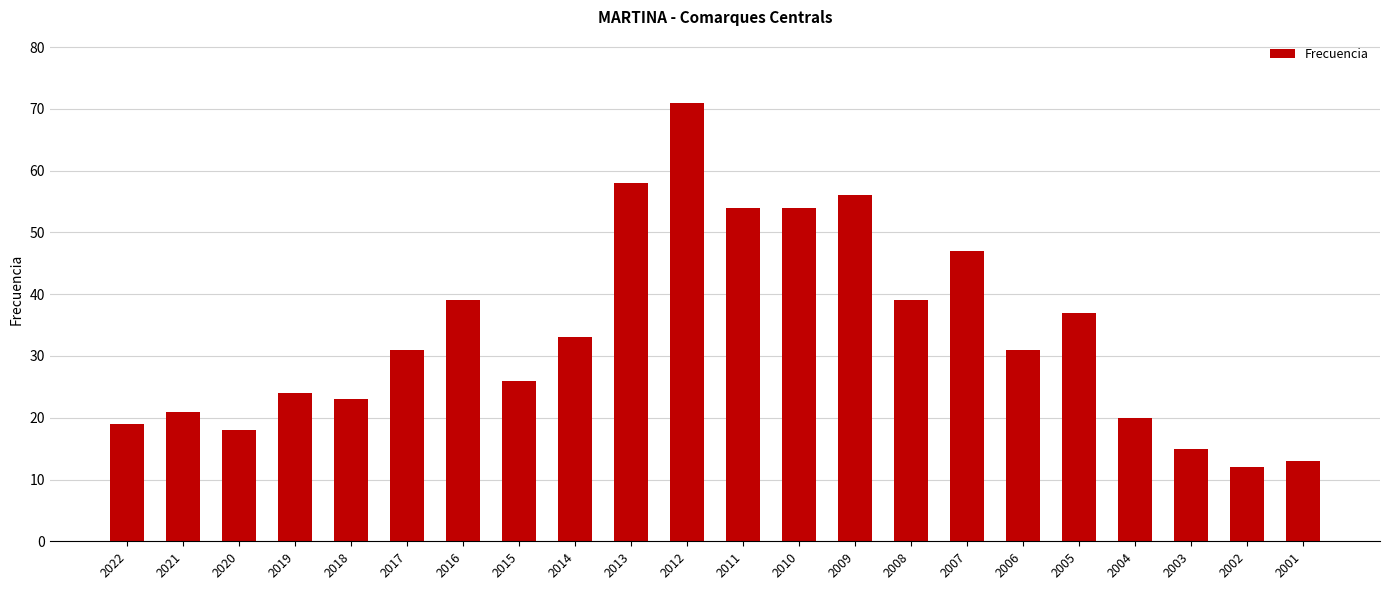

What is the difference between the maximum and second lowest values?

58